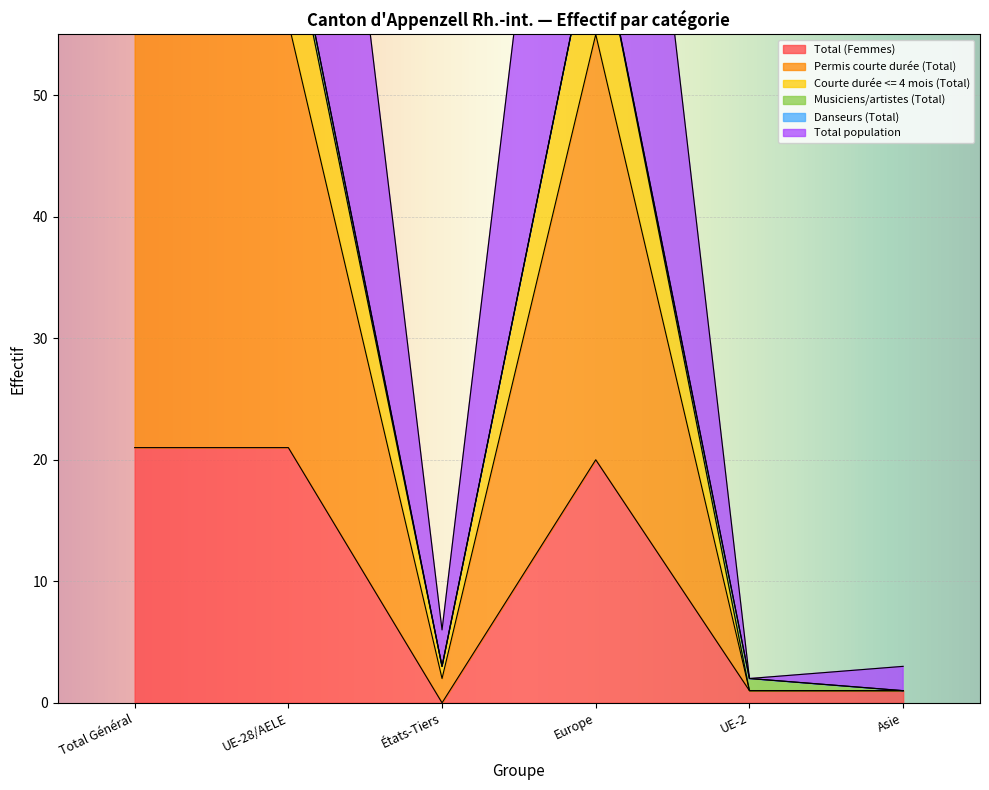

What is the average value of the Permis courte durée (Total) series?

58